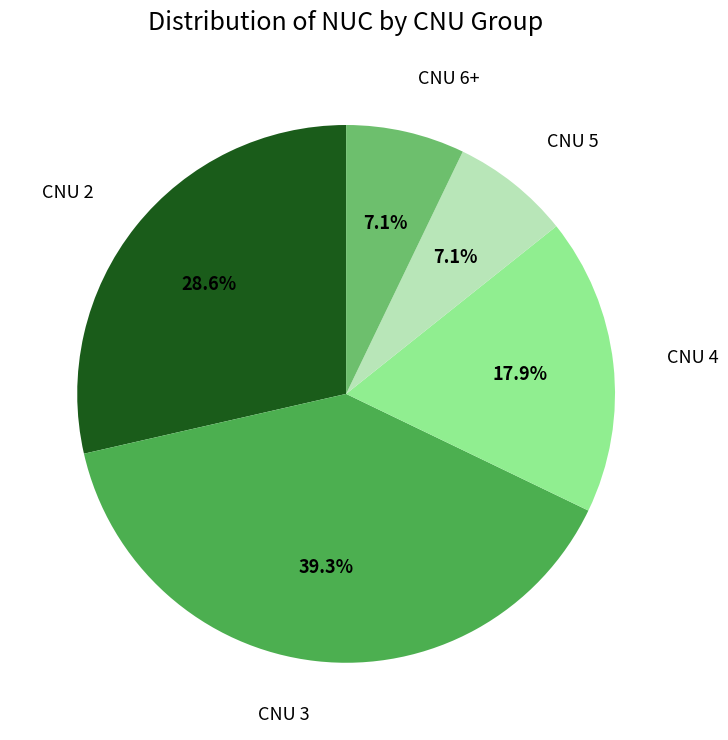

Is there a majority slice in this chart?

No